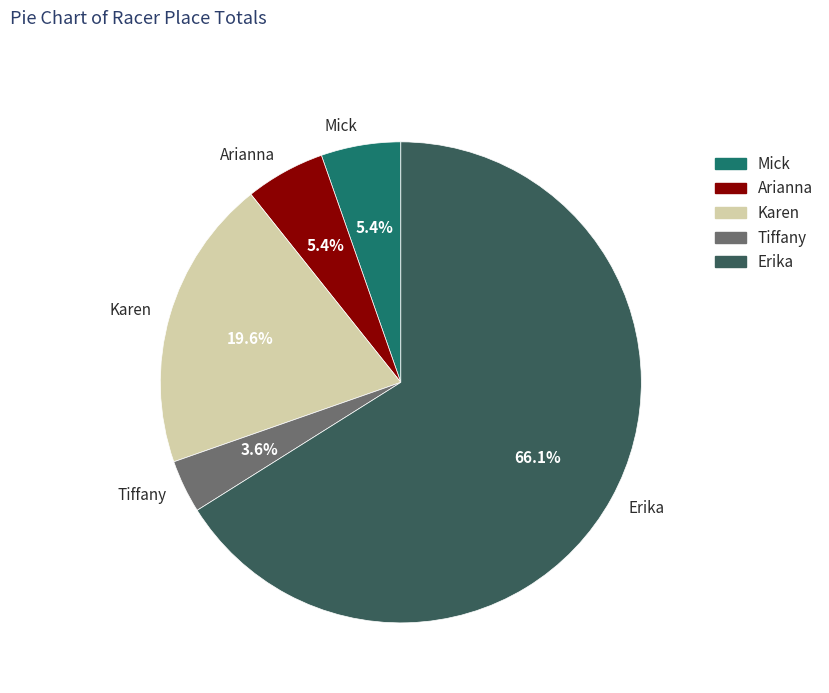

Is it true that Karen is 20% of the pie?

True